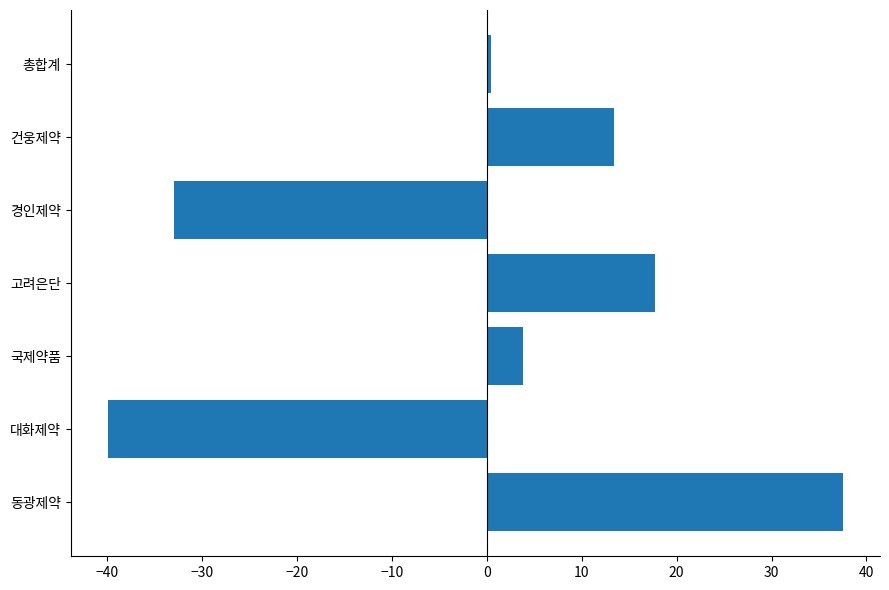

What is the change in value from 국제약품 to 고려은단?

+13.9